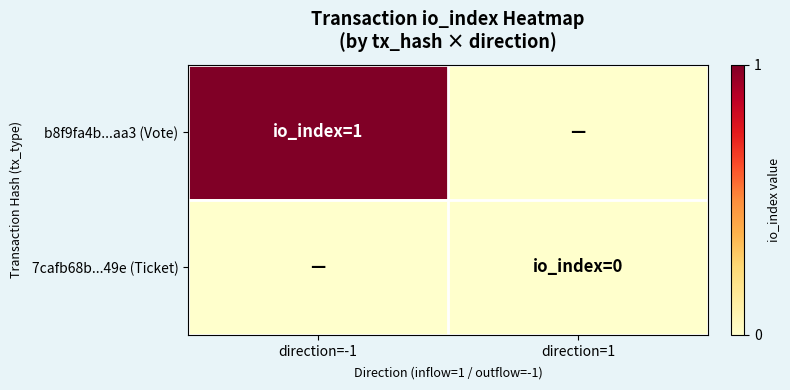

Reading right to left, what are all the values shown in this chart?

b8f9fa4b...aa3 (Vote): direction=1=0	direction=-1=1
7cafb68b...49e (Ticket): direction=1=0	direction=-1=0